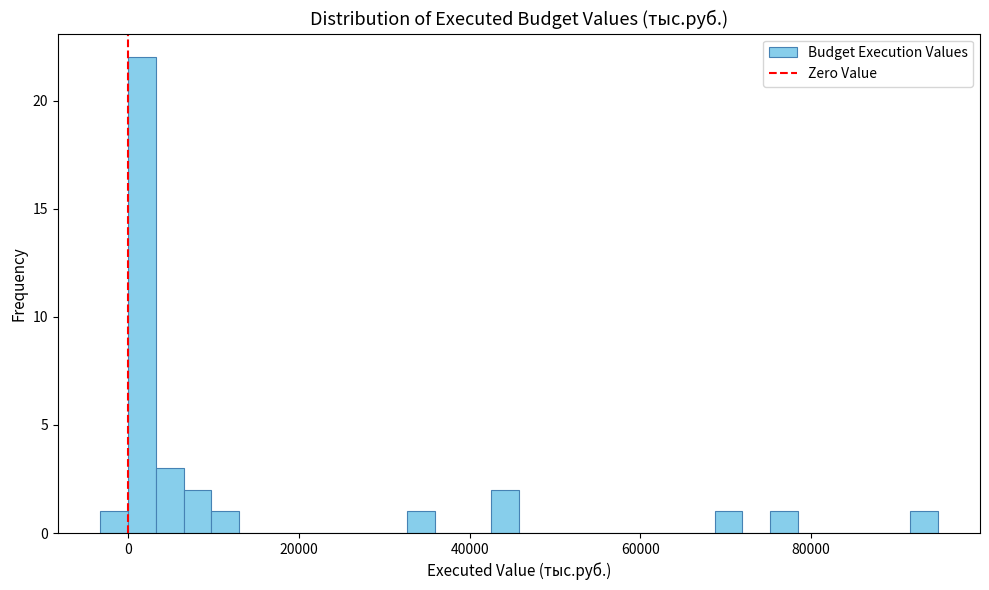

Read against the x-axis, roughly where is the centre of the tallest bar?

2000